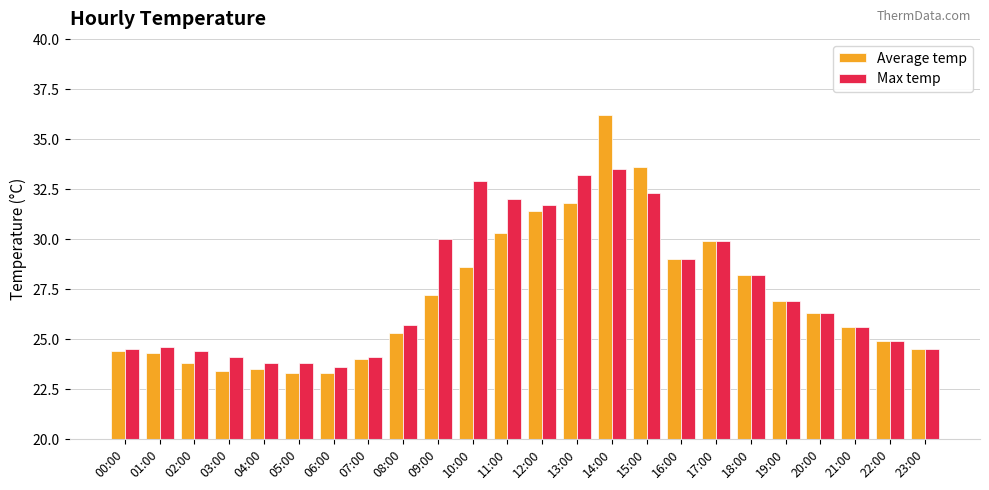

Is it true that Max temp equals 17.4 at 08:00?

False